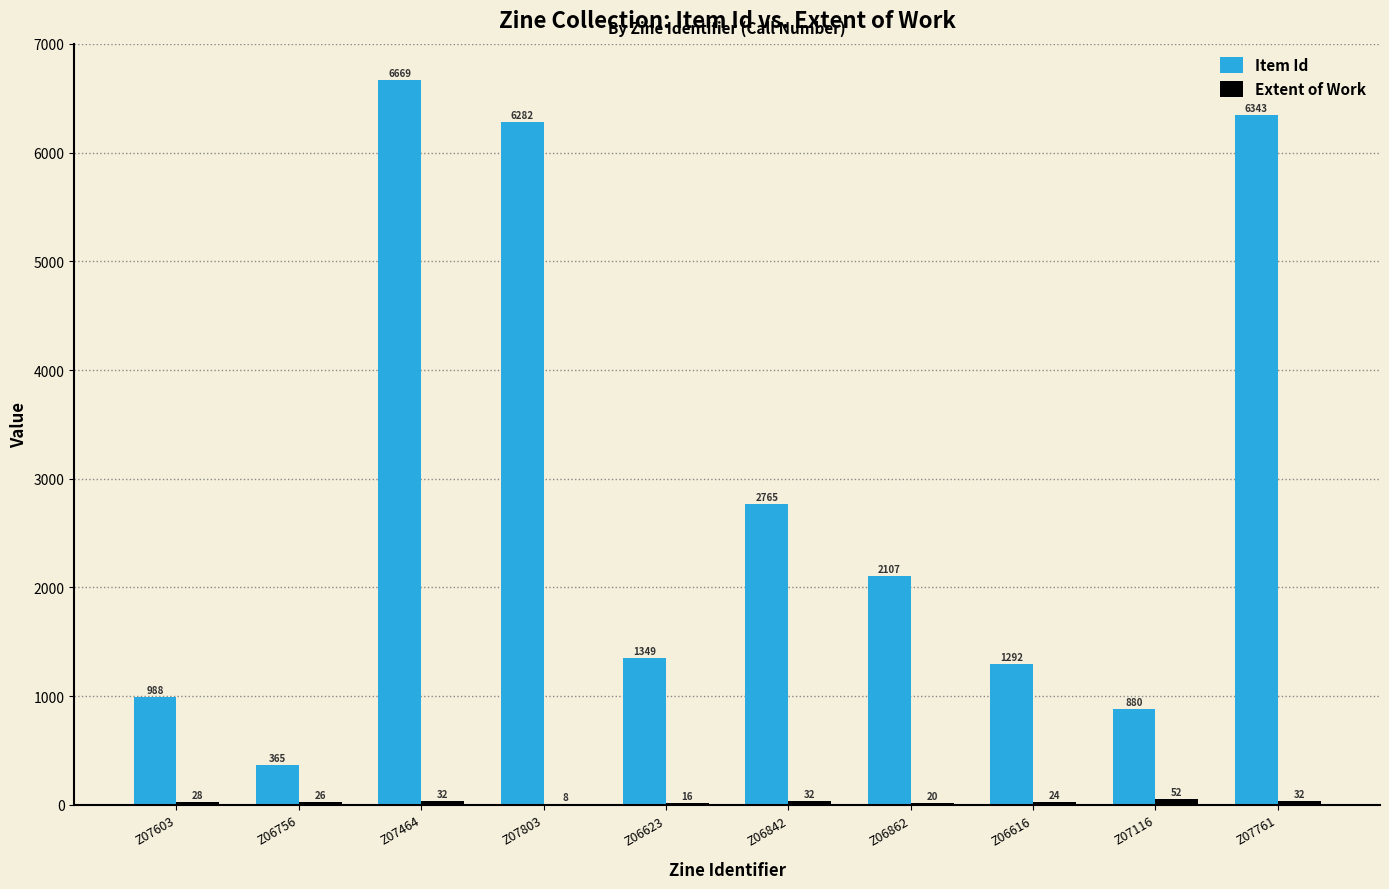

What is the sum of all Item Id values?

29040